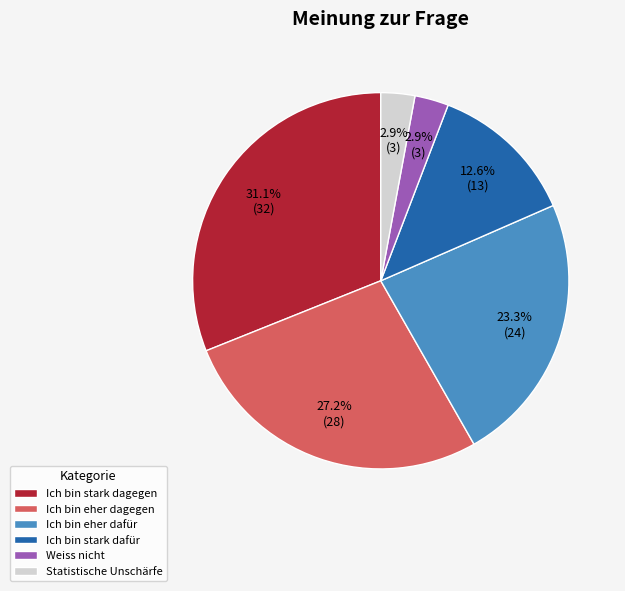

Combined, do Ich bin eher dafür and Weiss nicht account for over 50%?

No